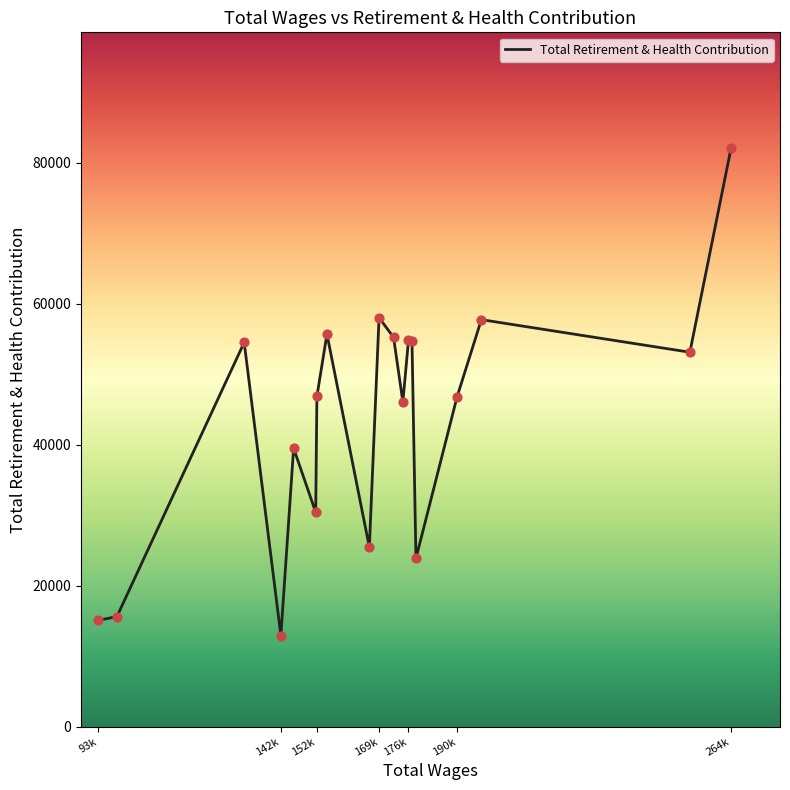

What is the smallest value displayed?

12915